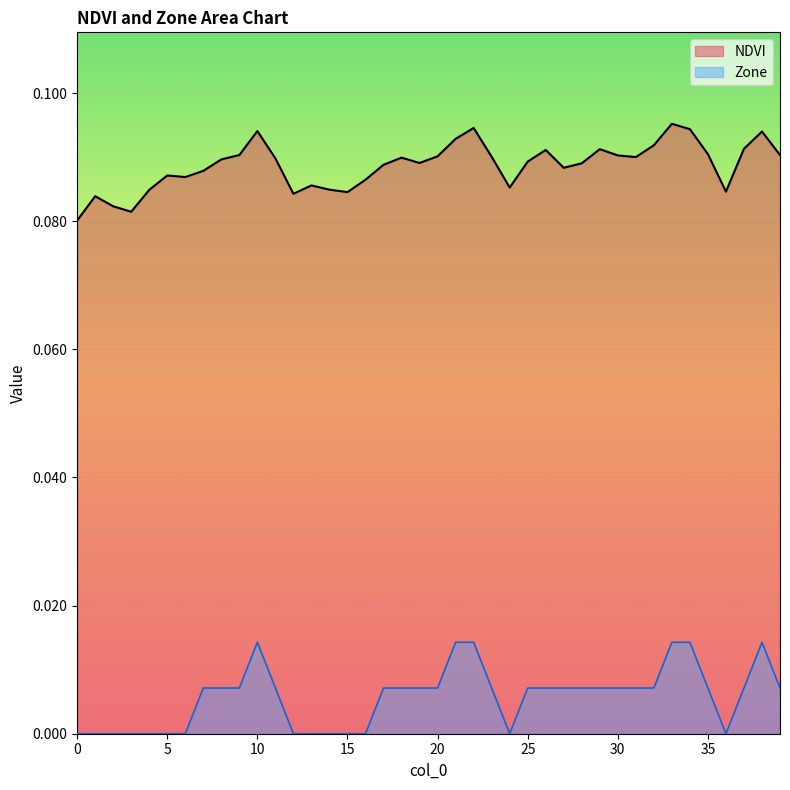

How many NDVI values are between 0 and 1?

40